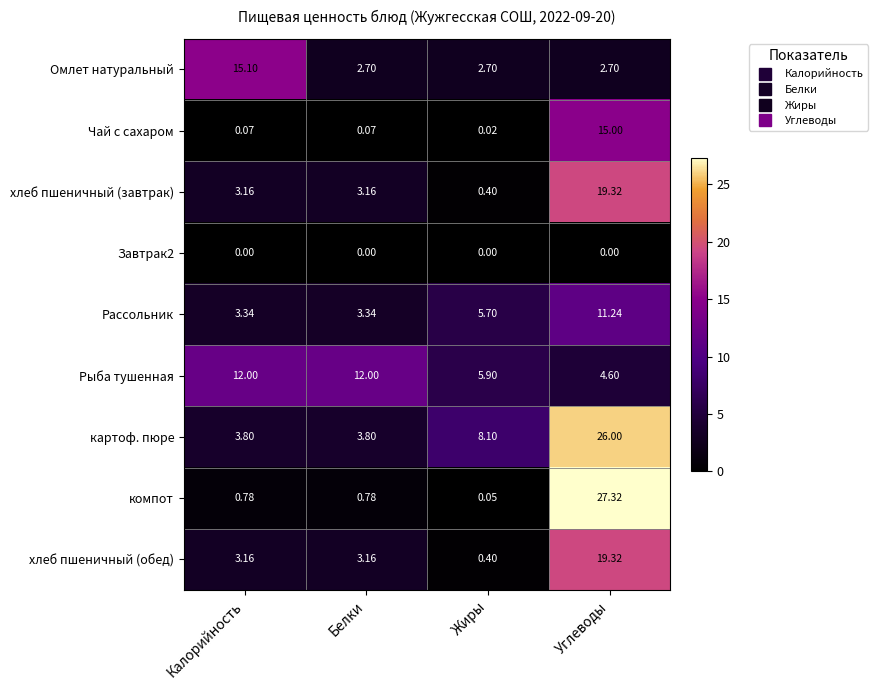

Where does the Рассольник series first go above 5?

Жиры